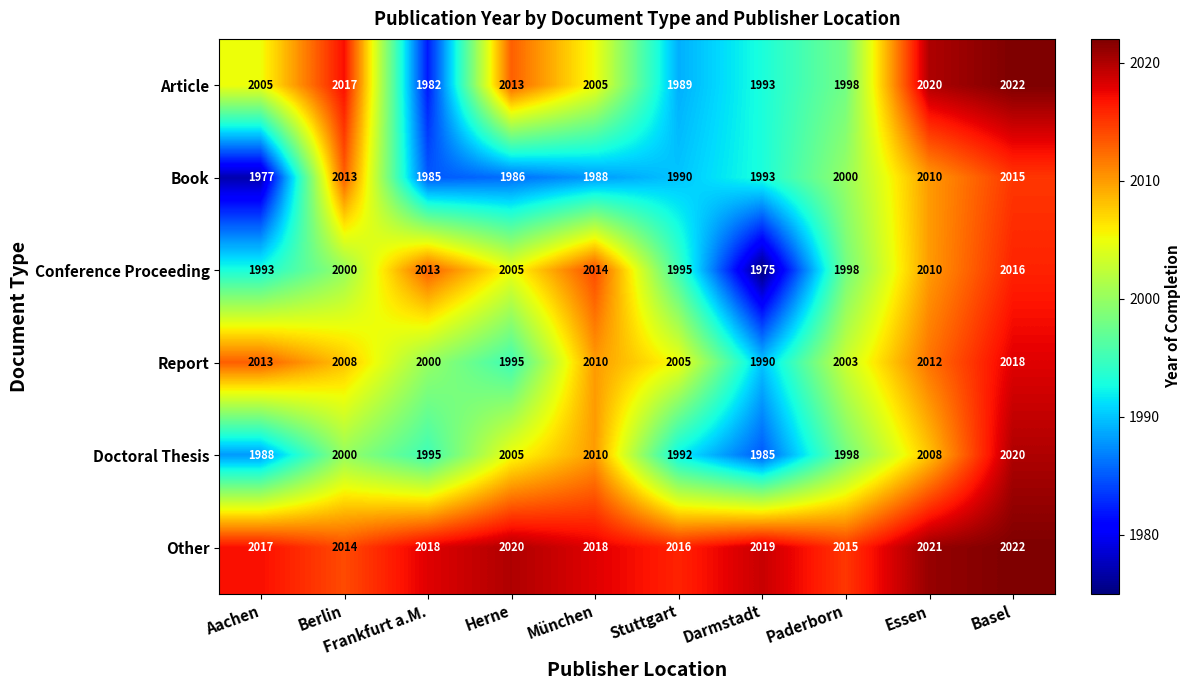

At which category is the sum across all series the highest?

Basel